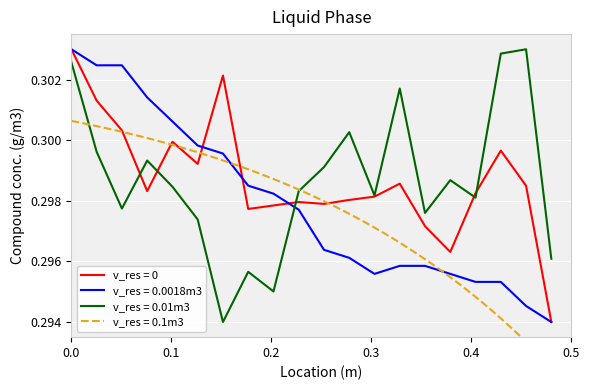

What is the value of the humidity point at the 6th from the left?

0.3